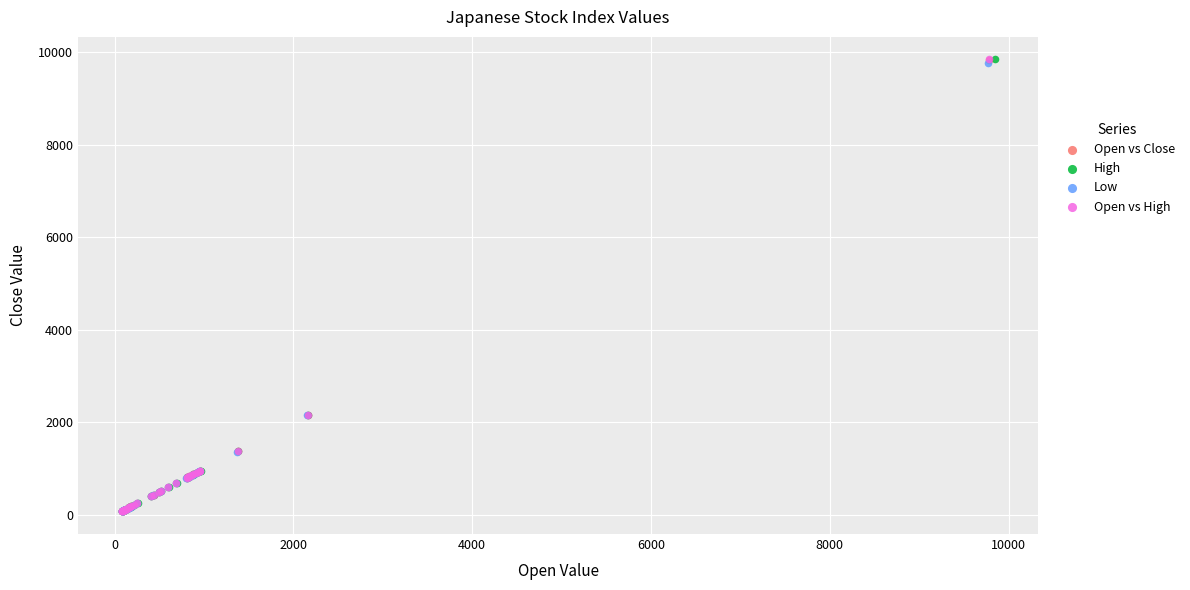

What are all the series names shown in the legend?

Open vs Close, High, Low, Open vs High